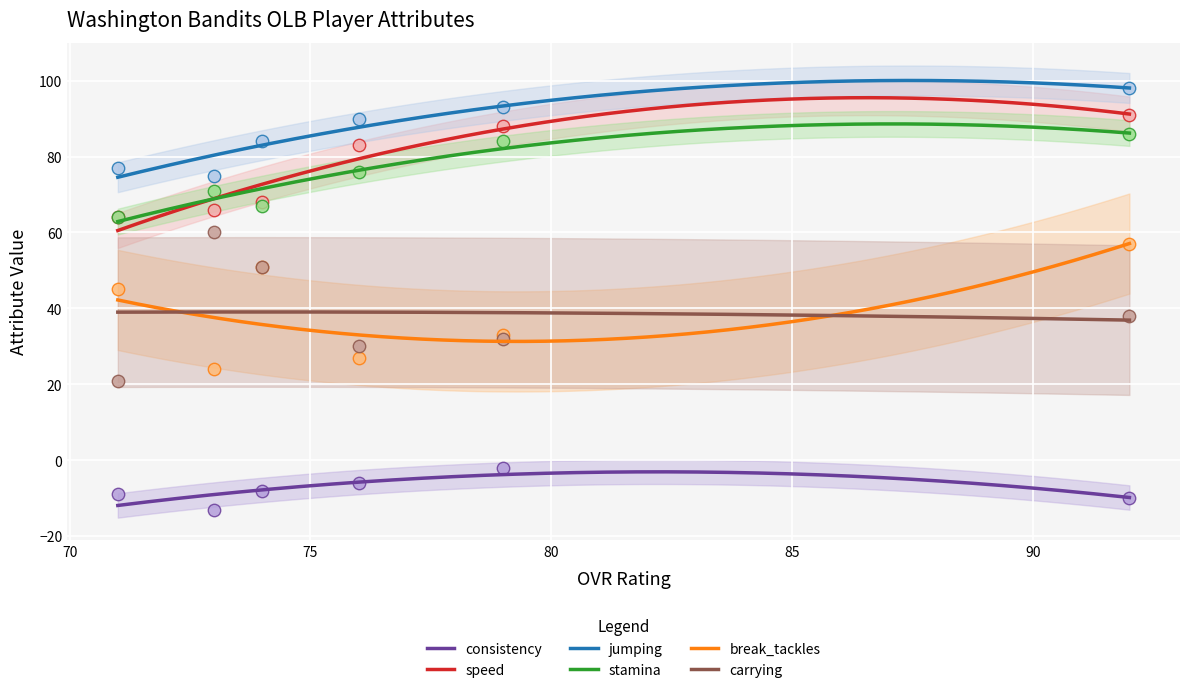

Which series reaches the minimum Y coordinate?

consistency